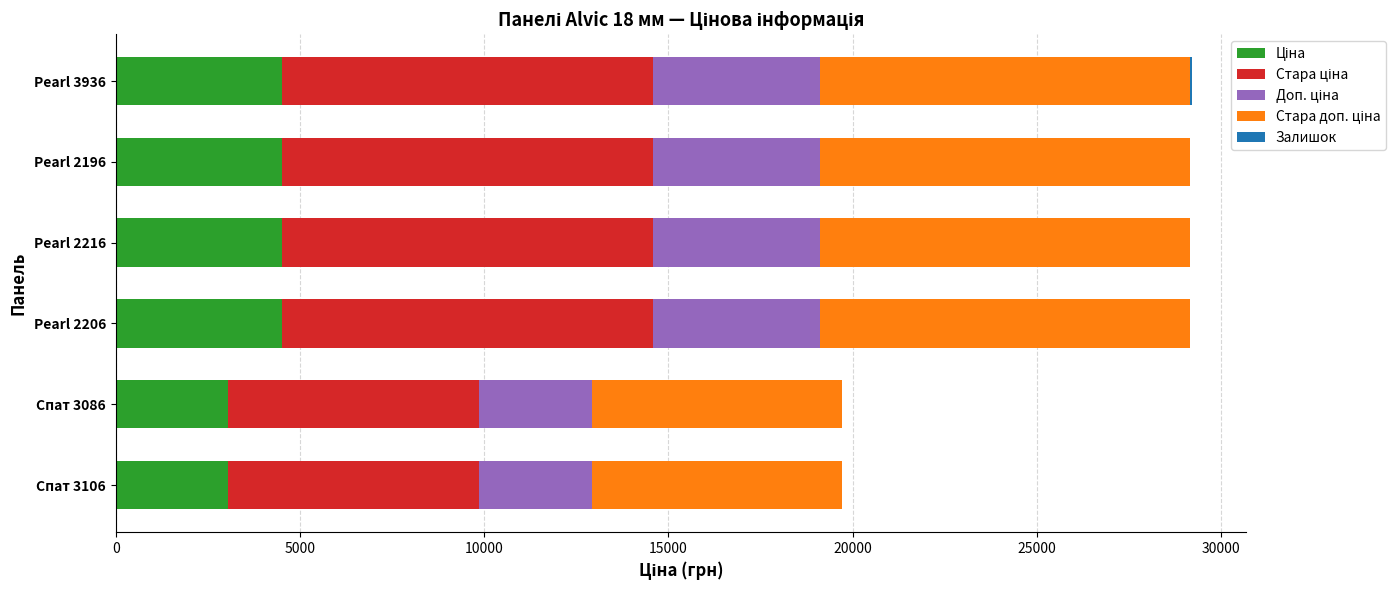

How many data points does each series have?

6